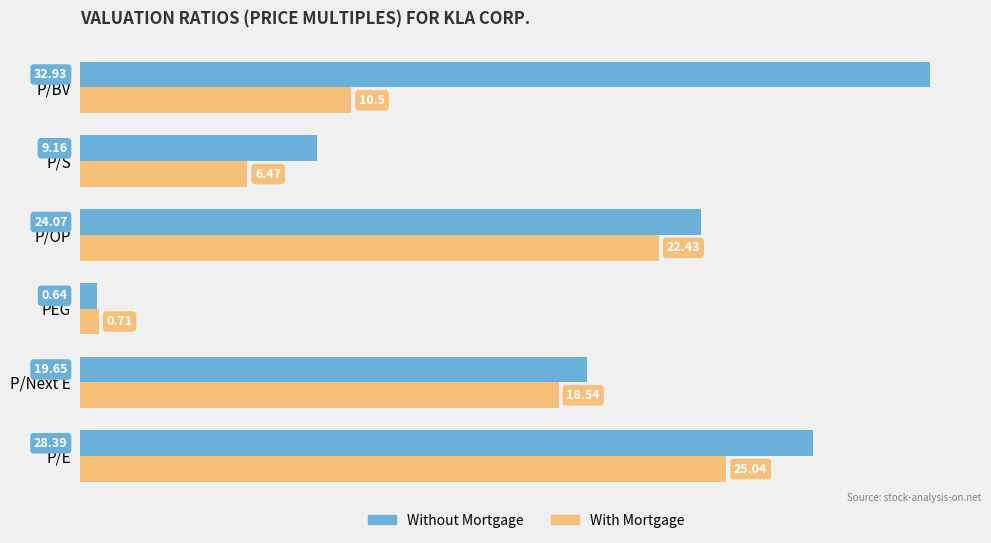

What is the difference between the highest and lowest values at P/BV?

22.4